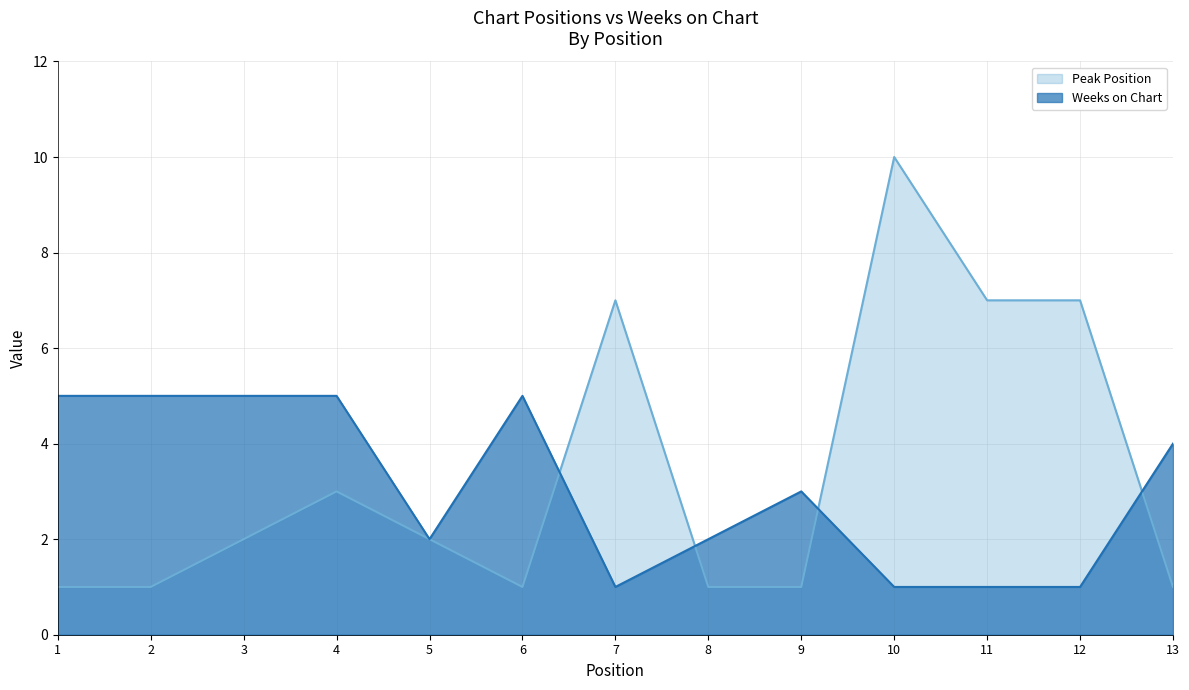

What is the total value across all series at 9?

4